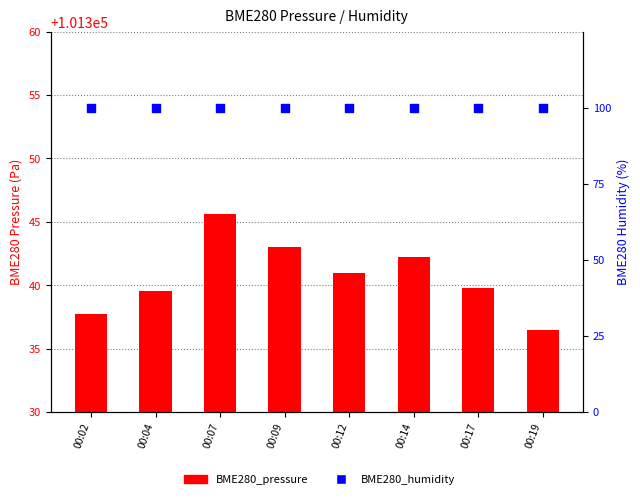

At which category is the sum across all series the highest?

00:07